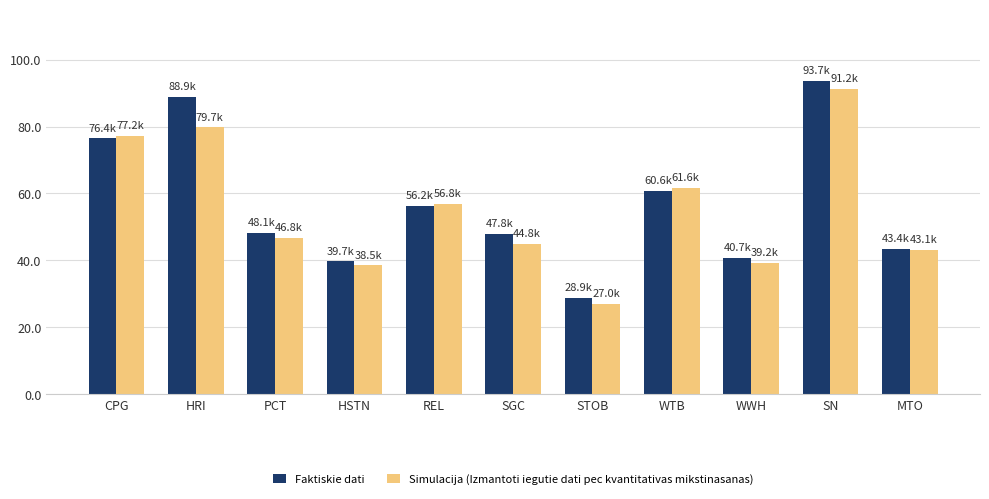

Which category has the highest value across all series?

SN